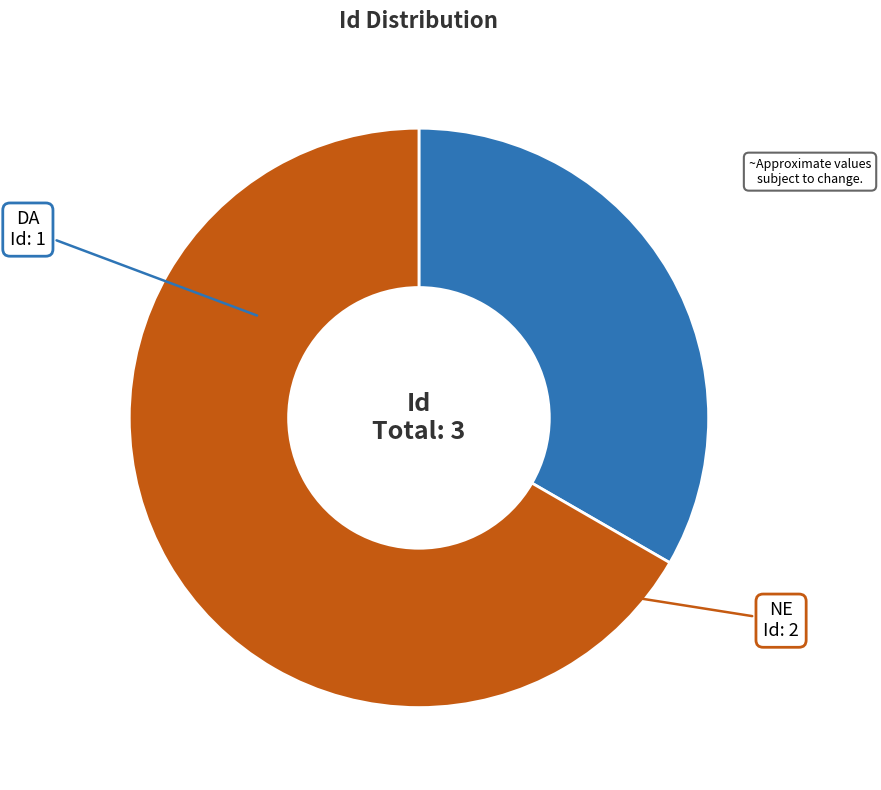

Is it true that NE is 67% of the pie?

True